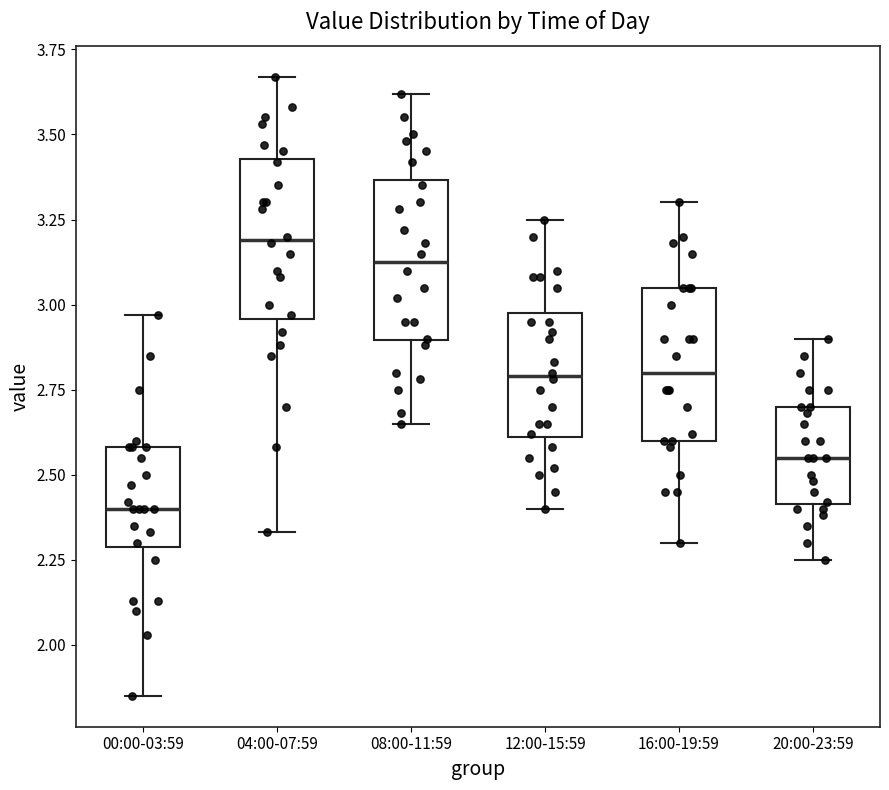

Reading left to right, read every box against the y-axis: the position of its median line, the range the box covers, and the ends of its whiskers. The values are not printed on the chart, so give them approximately, as read against the axis.

00:00-03:59: median 2.40, box 2.30 to 2.60, whiskers 1.85 to 2.95
04:00-07:59: median 3.20, box 2.95 to 3.45, whiskers 2.35 to 3.65
08:00-11:59: median 3.15, box 2.90 to 3.35, whiskers 2.65 to 3.60
12:00-15:59: median 2.80, box 2.60 to 3.00, whiskers 2.40 to 3.25
16:00-19:59: median 2.80, box 2.60 to 3.05, whiskers 2.30 to 3.30
20:00-23:59: median 2.55, box 2.40 to 2.70, whiskers 2.25 to 2.90